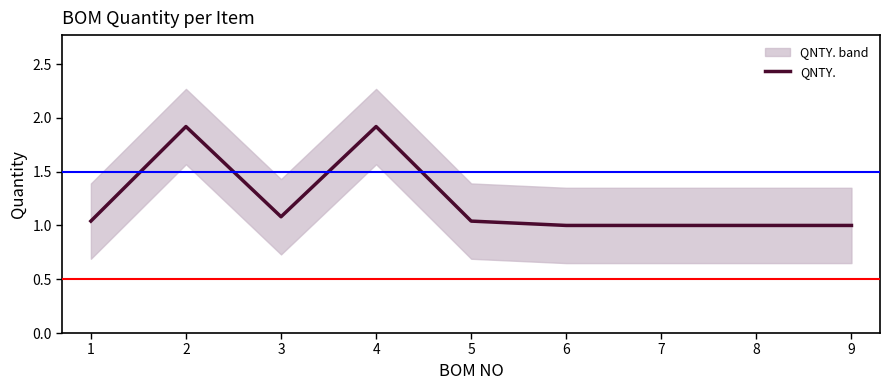

Is it true that QNTY. equals 1.0 at 9?

True